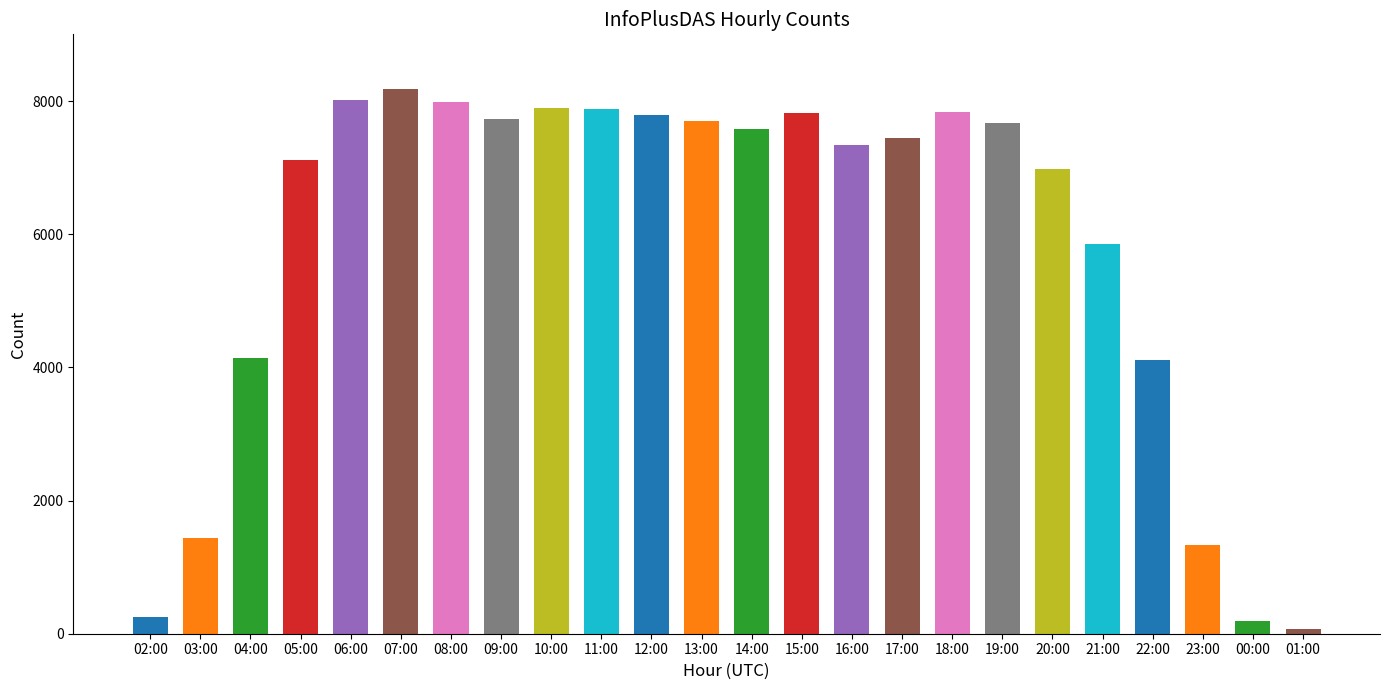

The value at 18:00 is 7836. True or false?

True